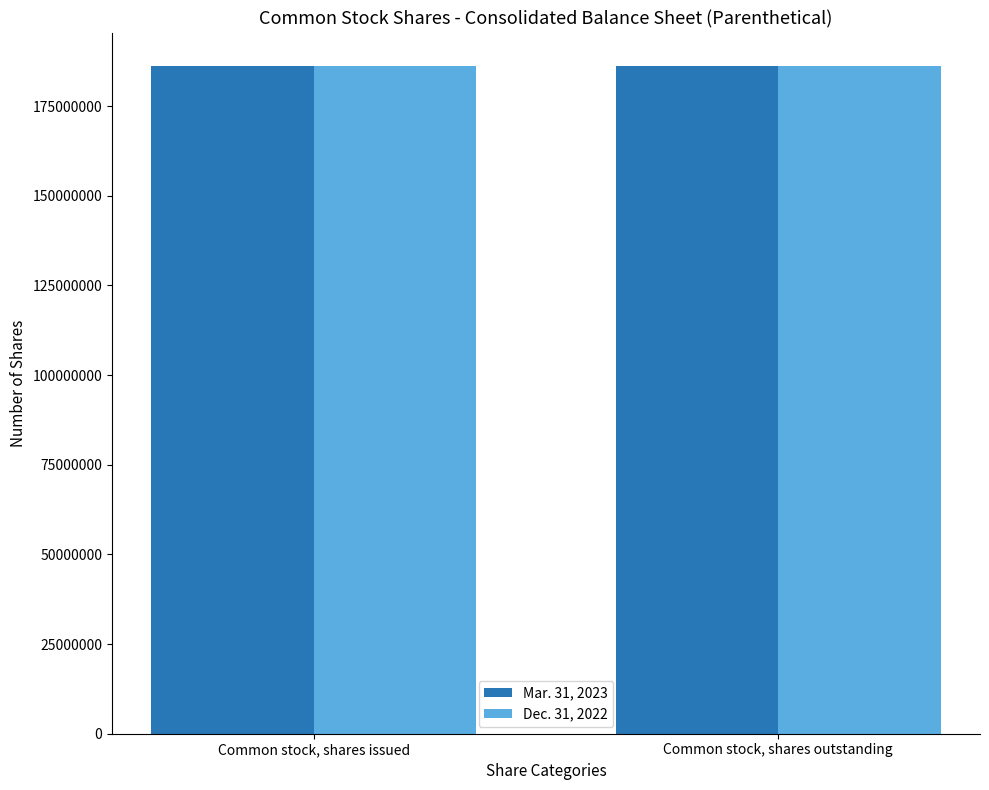

Reading left to right, what are all the values shown in this chart?

Mar. 31, 2023: Common stock, shares issued=186205815	Common stock, shares outstanding=186205815
Dec. 31, 2022: Common stock, shares issued=186120298	Common stock, shares outstanding=186120298